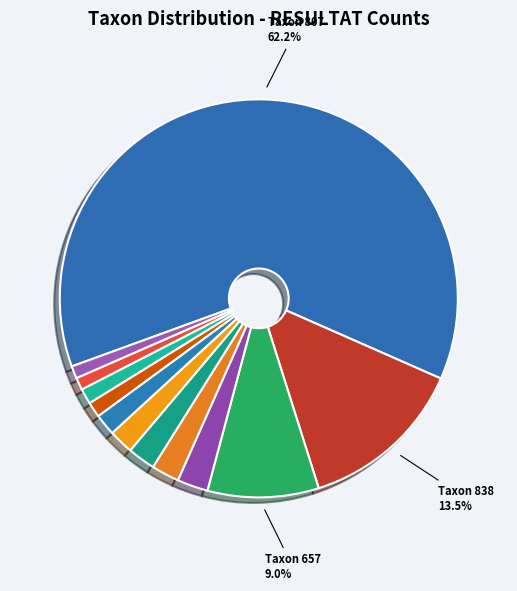

Count the number of slices in the pie.

12